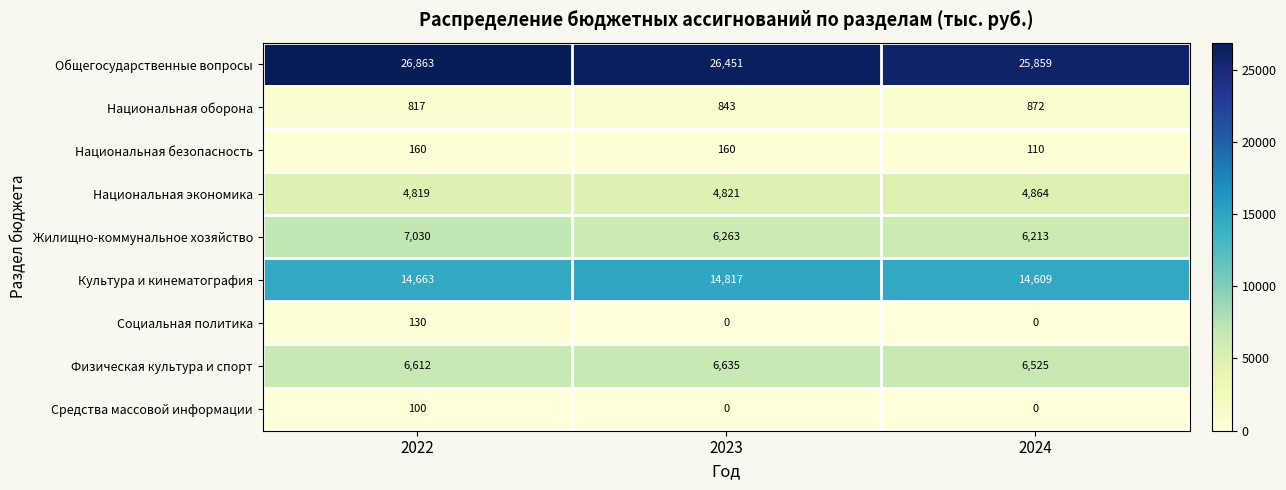

The value of Общегосударственные вопросы at 2023 is 26451. True or false?

True